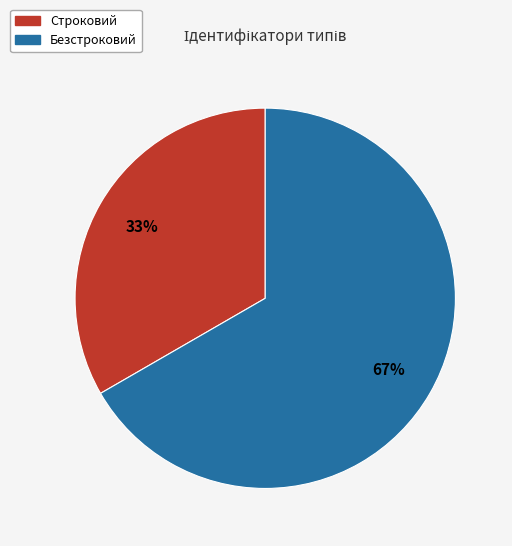

How many segments does this pie chart have?

2